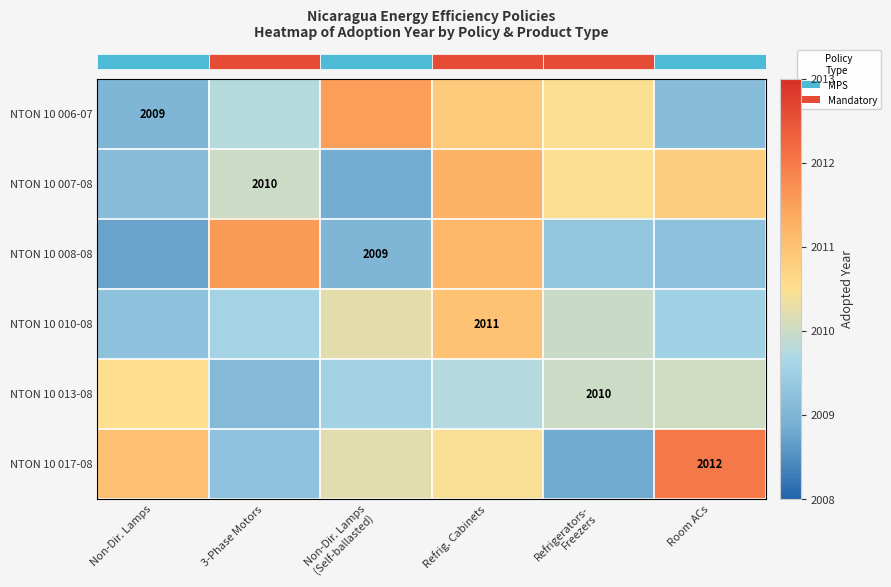

What is the total value across all series at Refrigerators-
Freezers?

12059.0